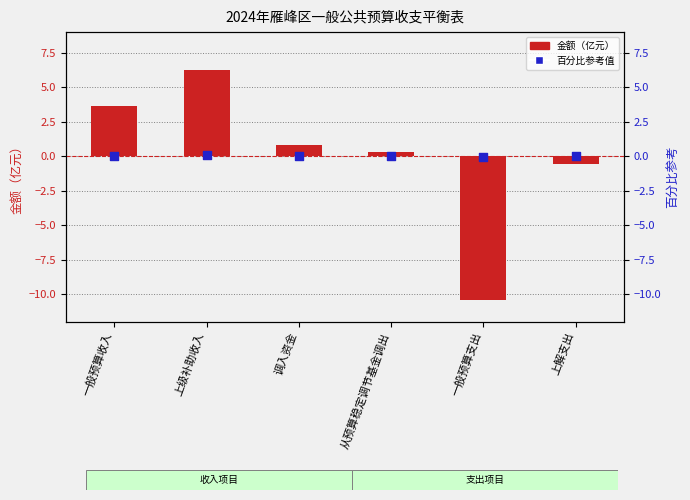

Which has a higher value, 一般预算支出 or 从预算稳定调节基金调出?

从预算稳定调节基金调出